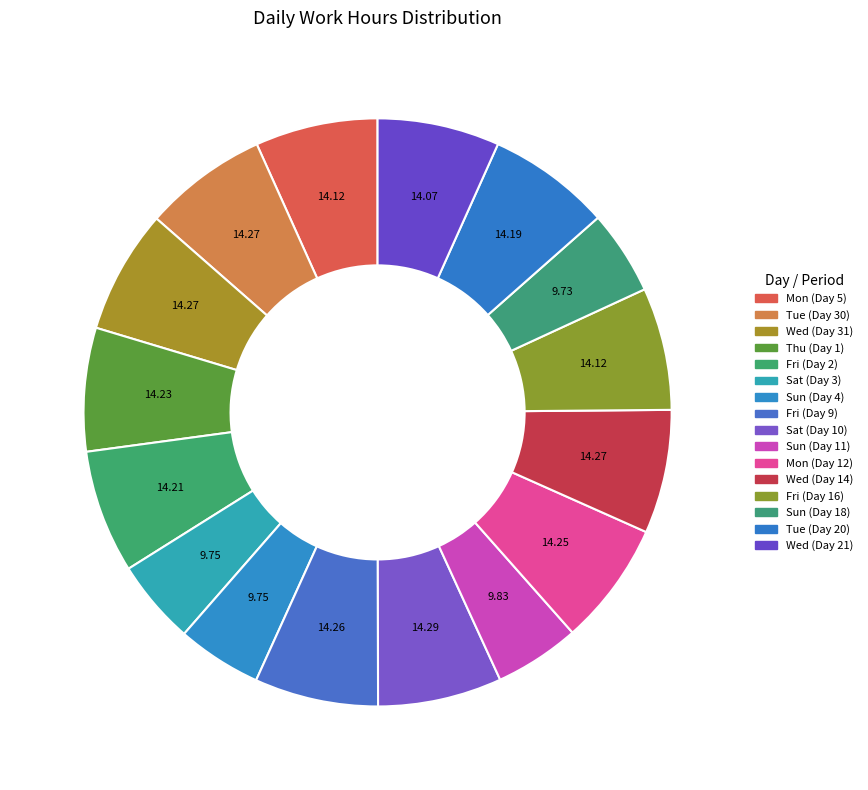

To the nearest percent, what is the average slice percentage?

6%